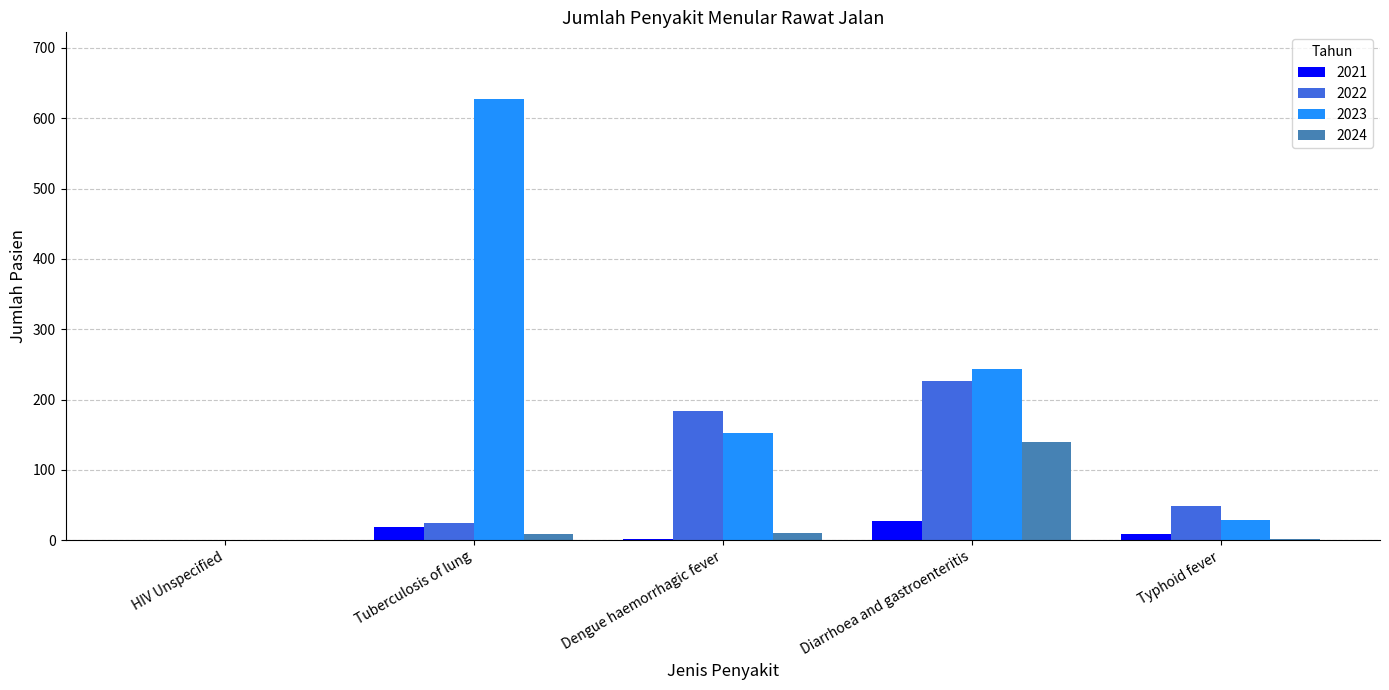

What is the sum of all 2023 values?

1054